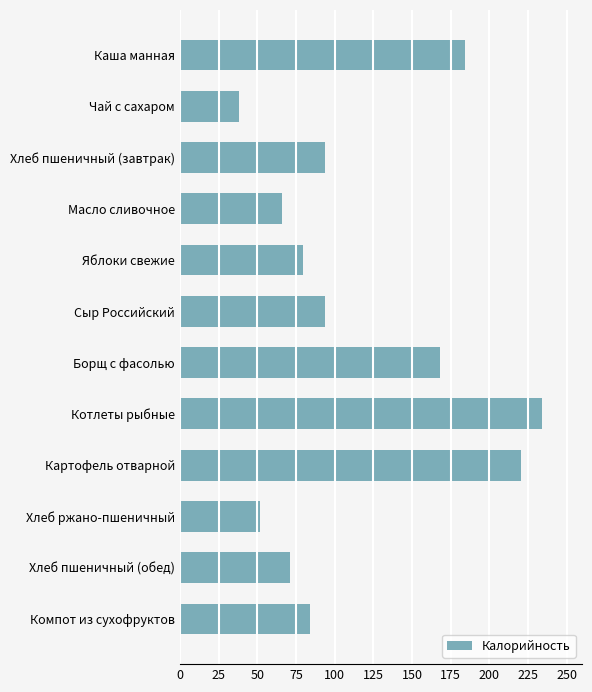

Are the bars grouped side by side (vs. stacked)?

No